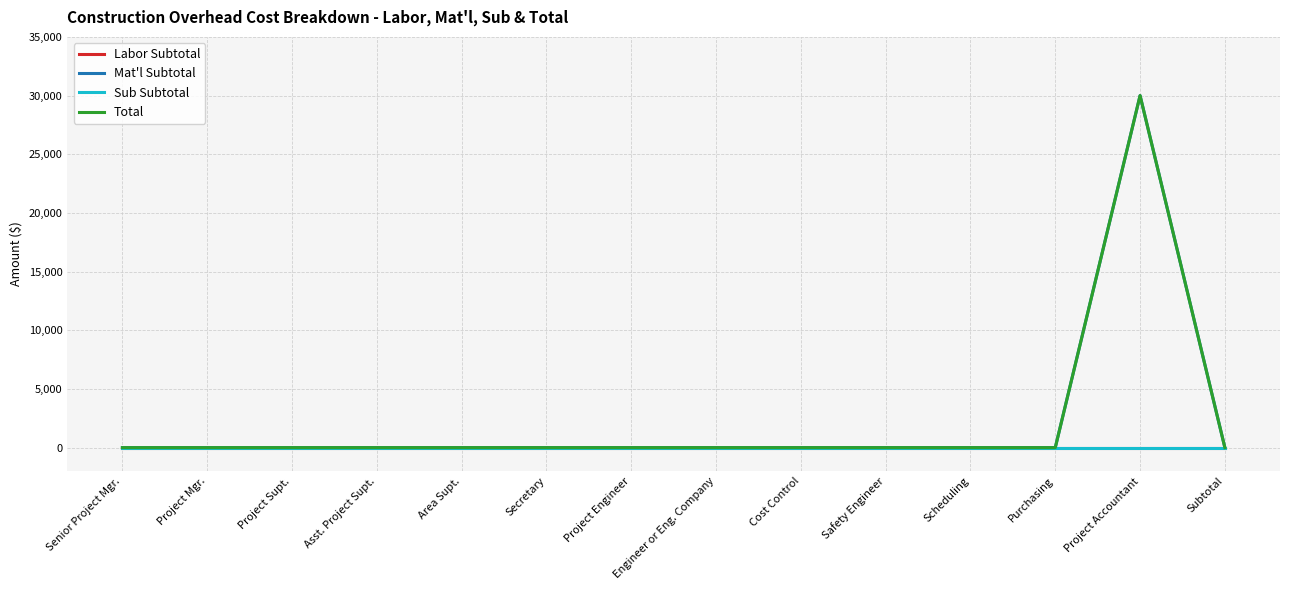

List the labels in order of Mat'l Subtotal value, largest first.

Project Accountant, Senior Project Mgr., Project Mgr., Project Supt., Asst. Project Supt., Area Supt., Secretary, Project Engineer, Engineer or Eng. Company, Cost Control, Safety Engineer, Scheduling, Purchasing, Subtotal